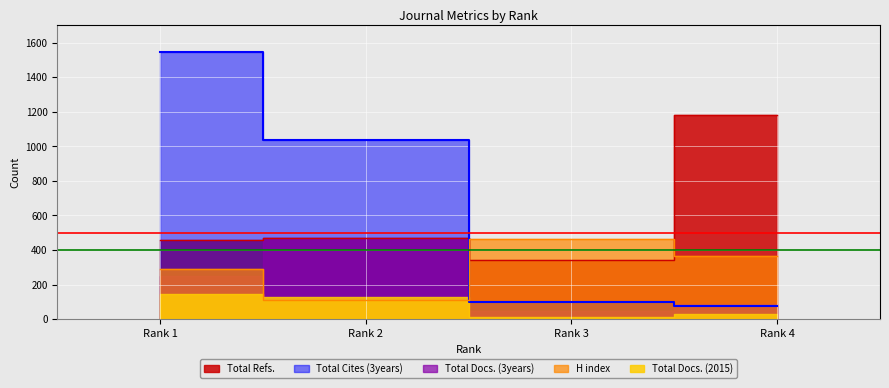

What is the difference between the Total Cites (3years) values at Rank 3 and Rank 4?

22